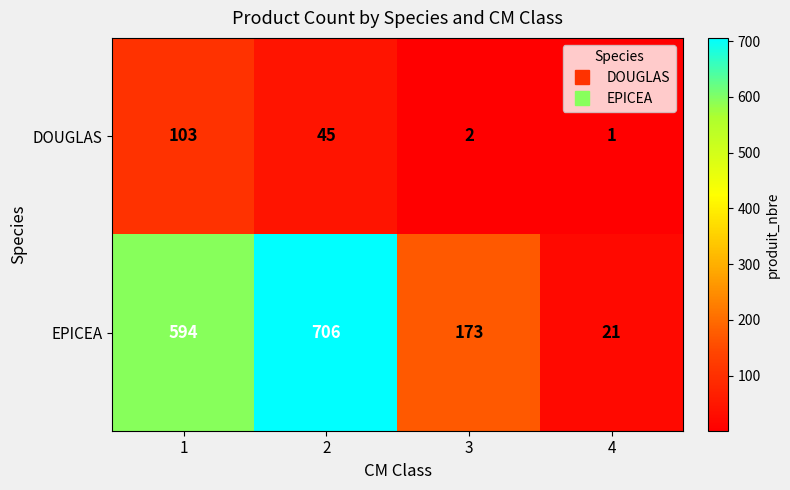

At how many categories does at least one series exceed 296?

2